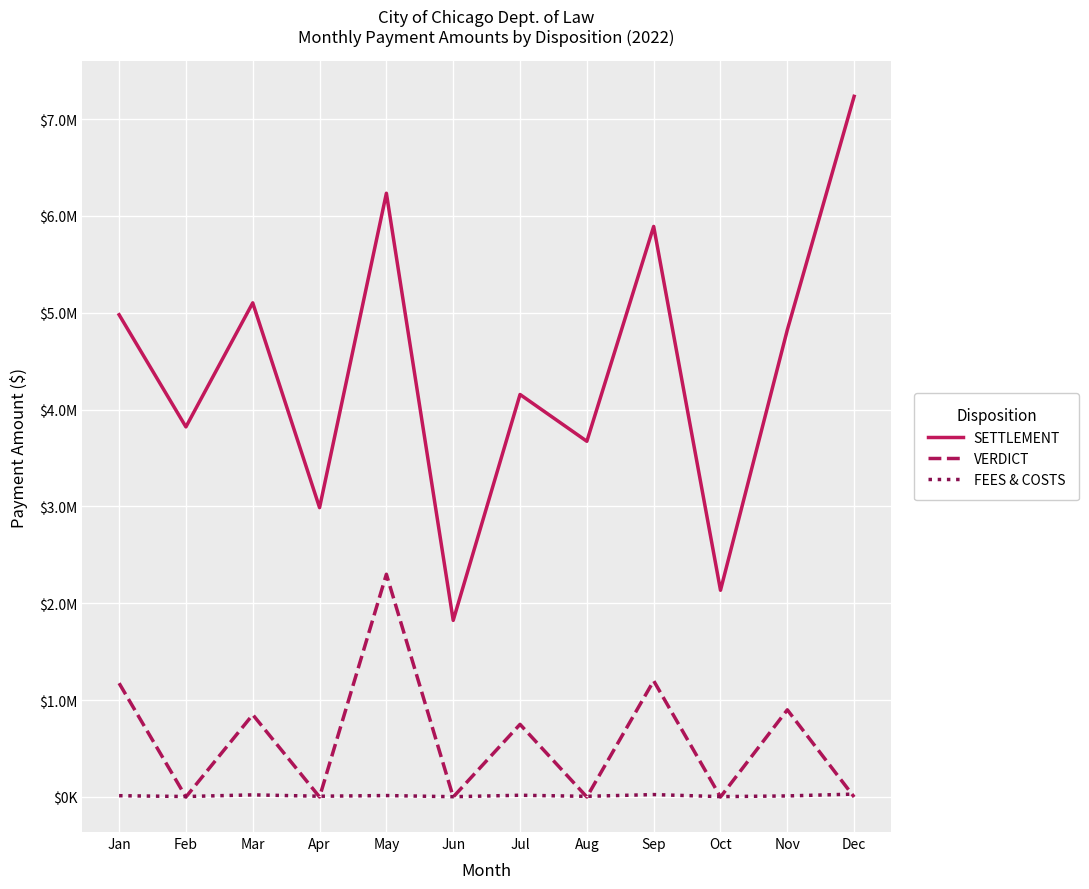

Does the chart display data point markers on the line(s)?

No